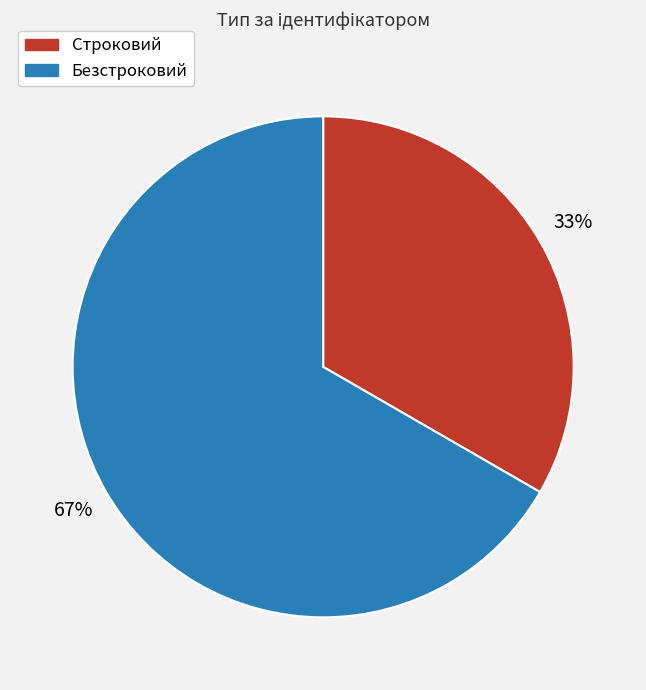

How many slices are in this pie chart?

2